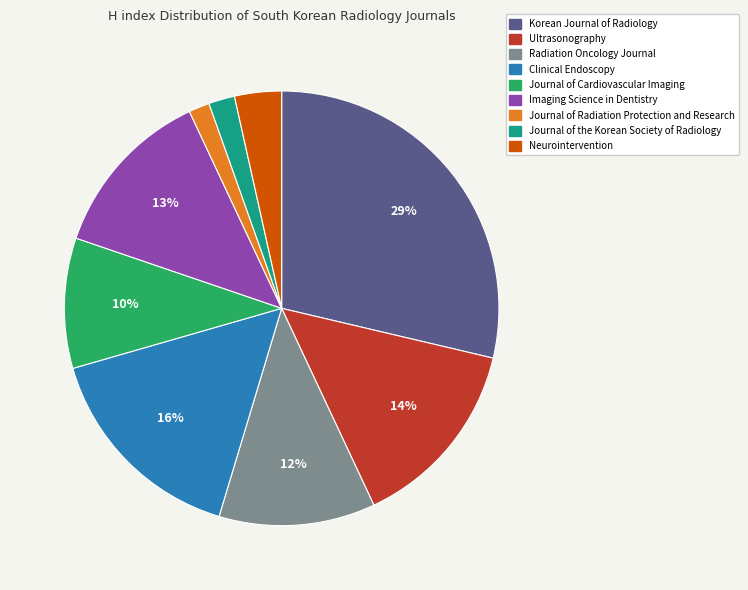

Does Ultrasonography represent more than half of the total?

No